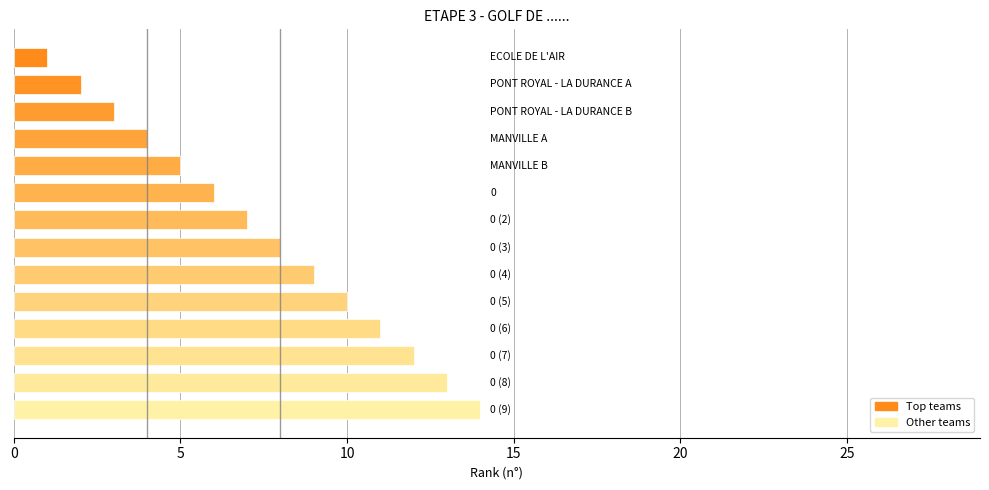

What is the difference between the maximum and minimum values?

13